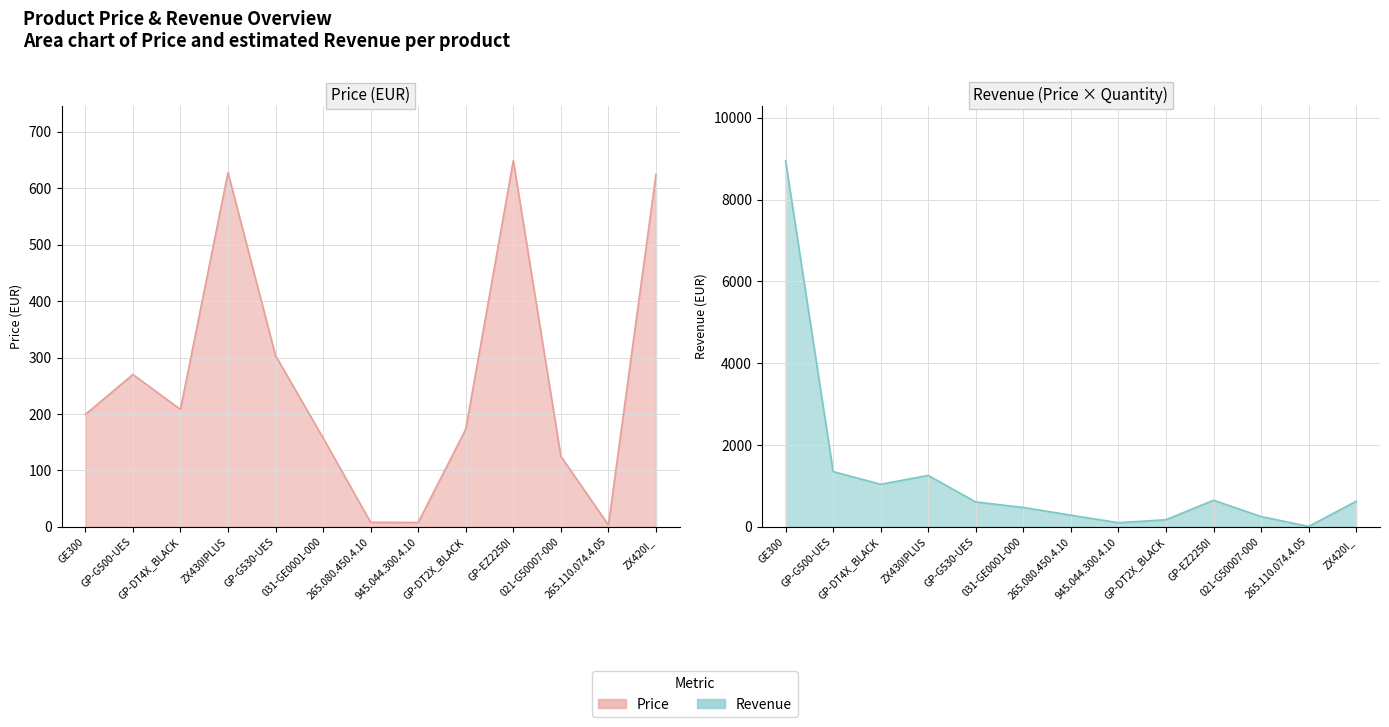

Reading left to right, extract all data points from this chart.

Price: GE300=199.0	GP-G500-UES=270.0	GP-DT4X_BLACK=208.0	ZX430IPLUS=628.0	GP-G530-UES=303.5	031-GE0001-000=157.5	265.080.450.4.10=7.9	945.044.300.4.10=7.7	GP-DT2X_BLACK=173.0	GP-EZ2250I=649.0	021-G50007-000=125.0	265.110.074.4.05=3.2	ZX420I_=624.8
Revenue: GE300=8955.0	GP-G500-UES=1350.0	GP-DT4X_BLACK=1040.0	ZX430IPLUS=1256.0	GP-G530-UES=607.0	031-GE0001-000=472.5	265.080.450.4.10=283.7	945.044.300.4.10=99.8	GP-DT2X_BLACK=173.0	GP-EZ2250I=649.0	021-G50007-000=250.0	265.110.074.4.05=9.7	ZX420I_=624.8